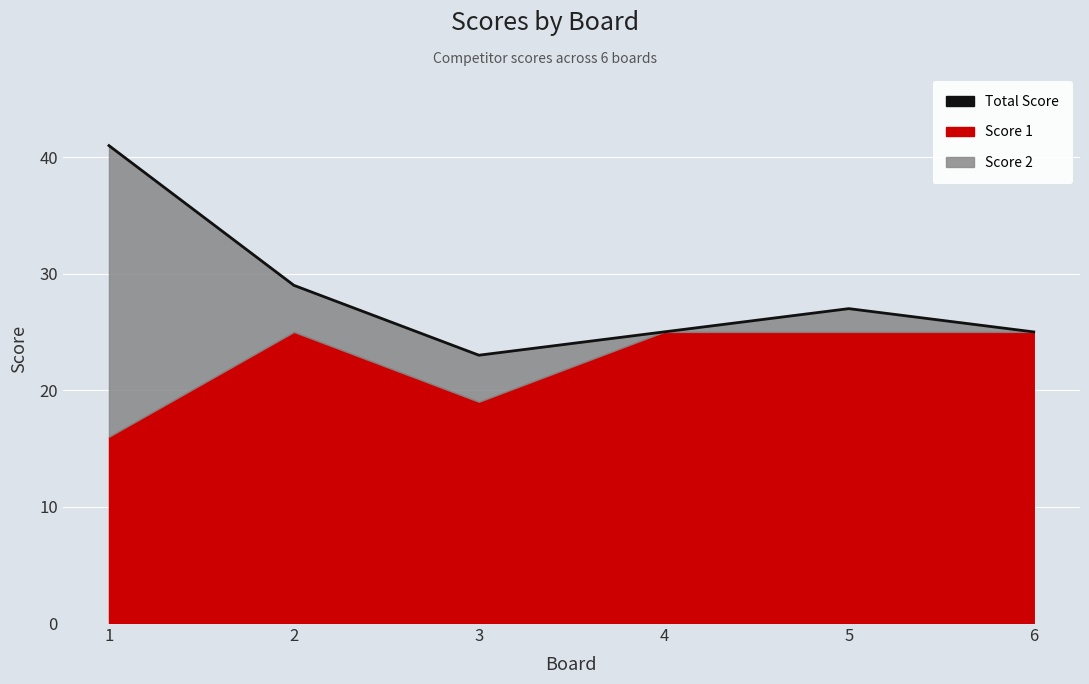

Rank the categories by value from lowest to highest.

3, 4, 6, 5, 2, 1